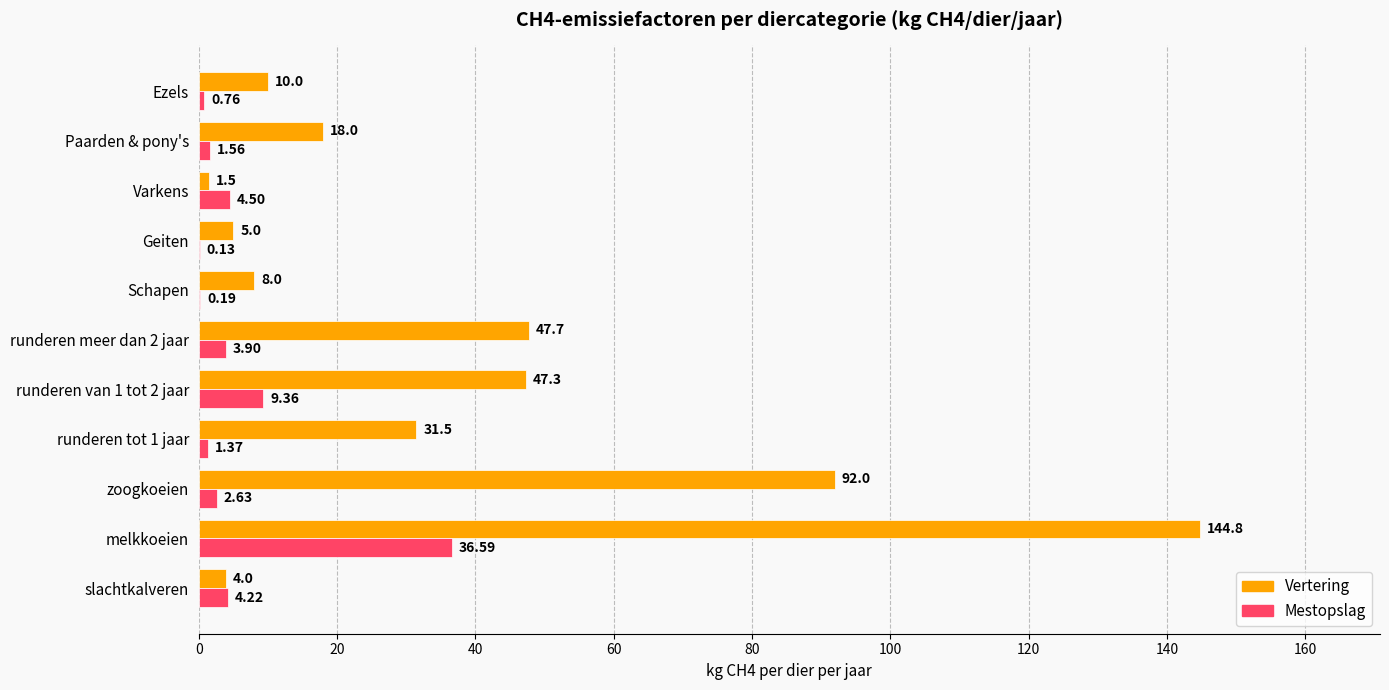

At which label does Vertering reach its peak?

melkkoeien